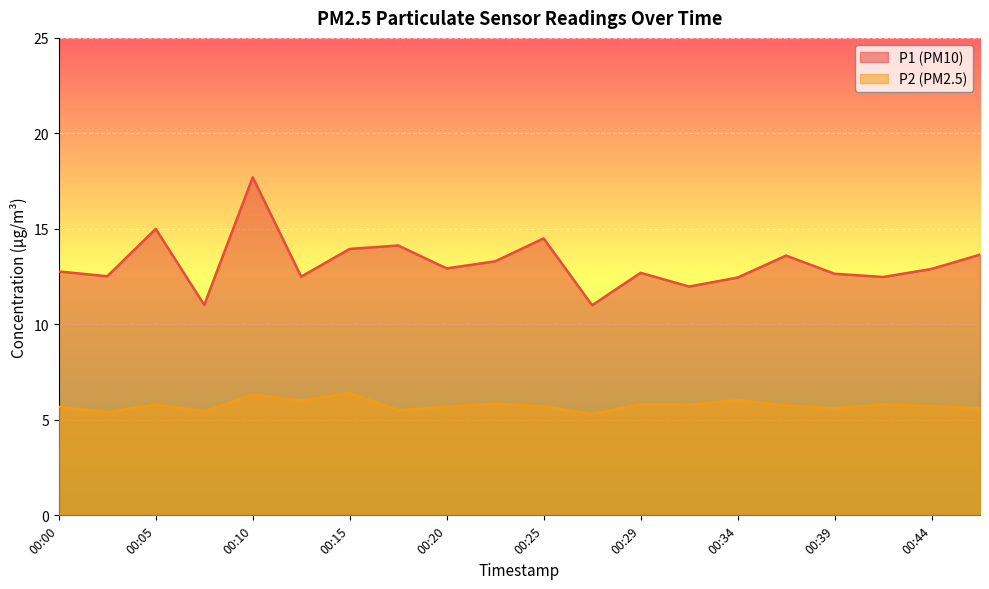

The P1 series shows 15.0 at 00:05. True or false?

True